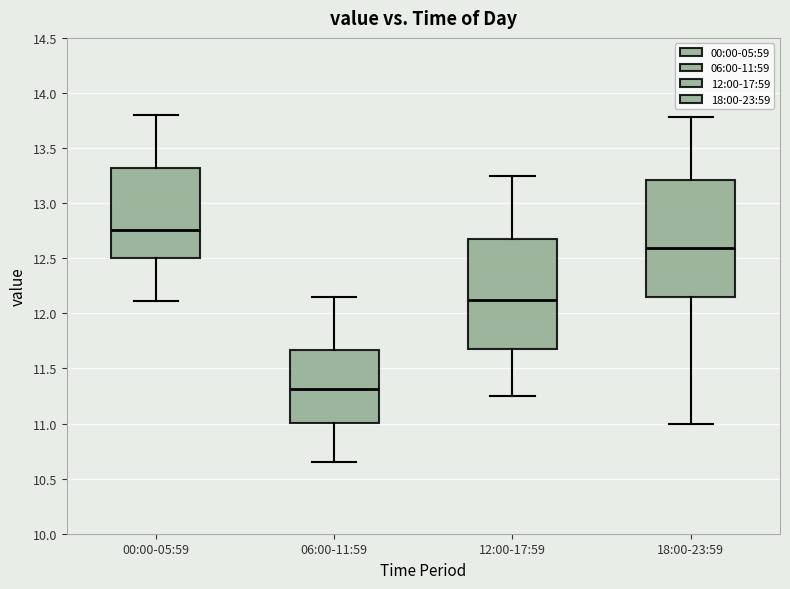

Reading left to right, transcribe this box plot: for each box, give where its median line is, the range the box spans, and where its two whiskers end, as read against the y-axis. The values are not printed on the chart, so give them approximately, as read against the axis.

00:00-05:59: median 12.75, box 12.50 to 13.30, whiskers 12.10 to 13.80
06:00-11:59: median 11.30, box 11.00 to 11.65, whiskers 10.65 to 12.15
12:00-17:59: median 12.15, box 11.70 to 12.70, whiskers 11.25 to 13.25
18:00-23:59: median 12.60, box 12.15 to 13.20, whiskers 11.00 to 13.80